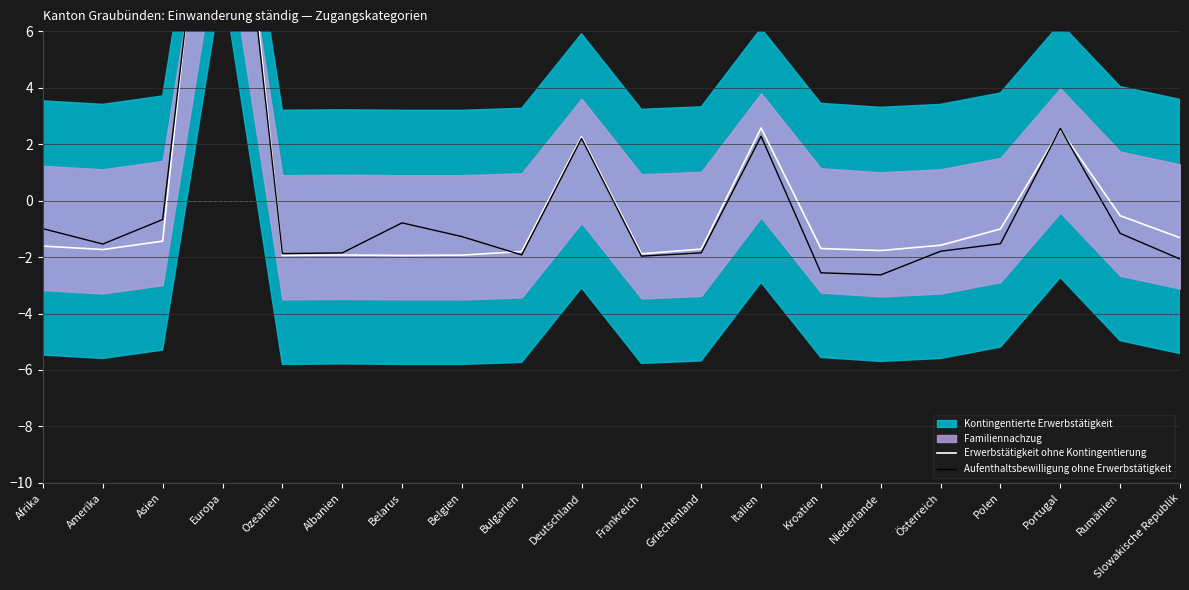

Reading right to left, transcribe all the data shown in this chart.

Erwerbstätigkeit ohne Kontingentierung: -1.3	-0.5	2.5	-1.0	-1.6	-1.8	-1.7	2.6	-1.7	-1.9	2.3	-1.8	-1.9	-1.9	-1.9	-1.9	18.5	-1.4	-1.7	-1.6
Aufenthaltsbewilligung ohne Erwerbstätigkeit: -2.1	-1.2	2.6	-1.5	-1.8	-2.6	-2.6	2.3	-1.9	-2.0	2.2	-1.9	-1.3	-0.8	-1.9	-1.9	17.4	-0.7	-1.5	-1.0